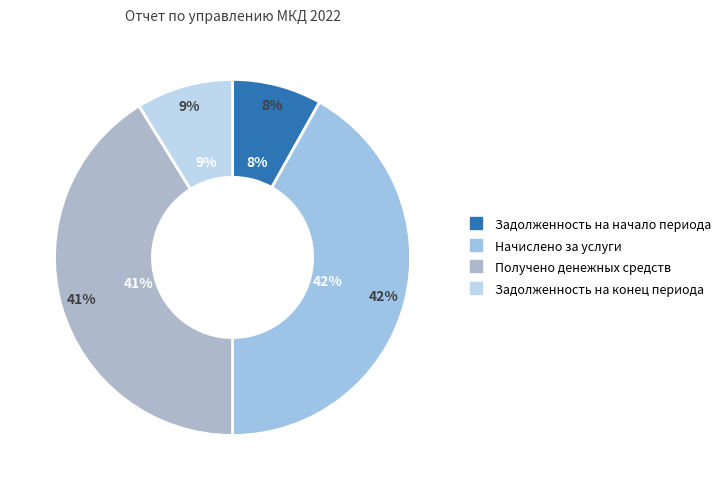

To the nearest percent, what percentage of the pie is Получено денежных средств?

41%